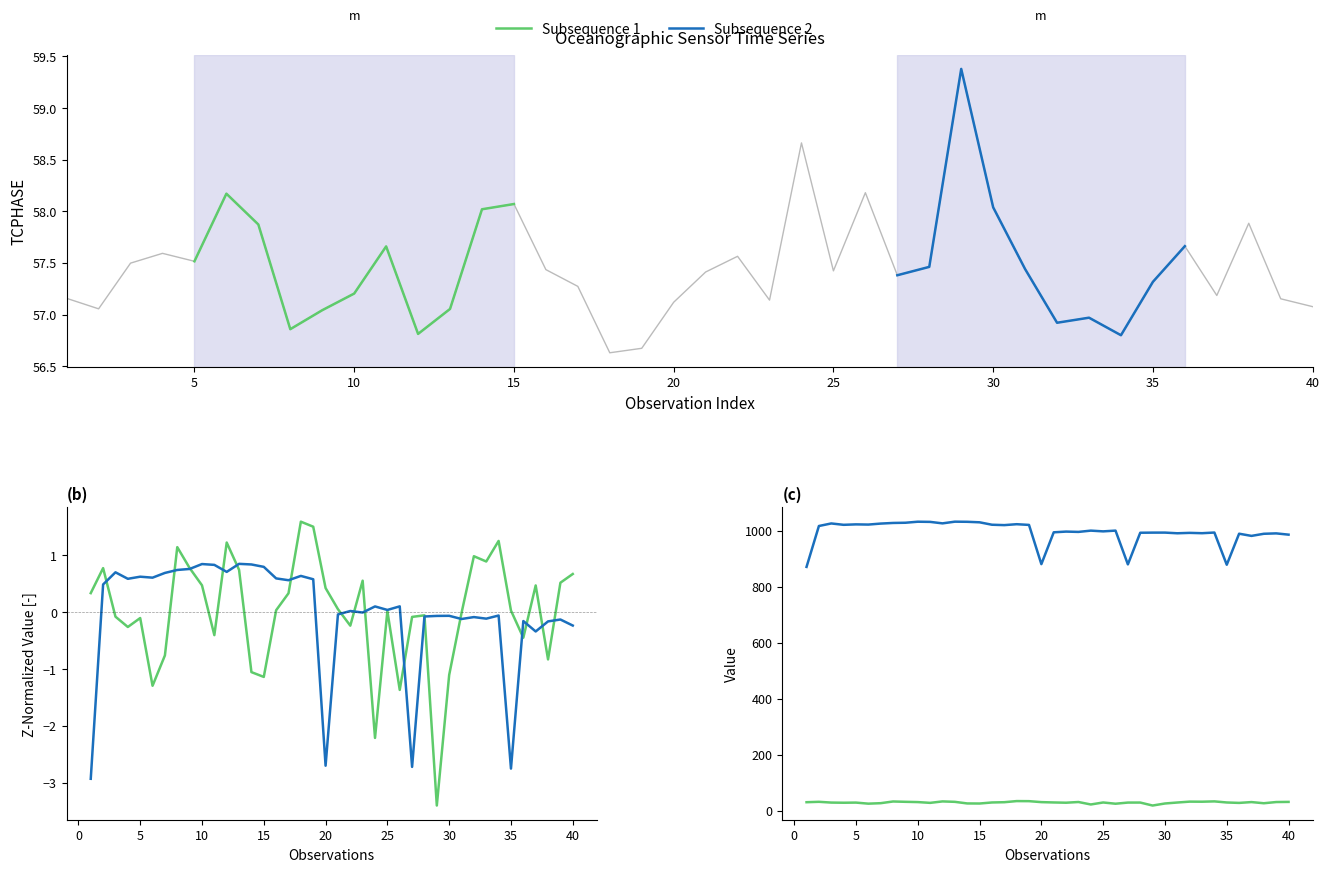

What is the maximum value for Subsequence 1?

33.9